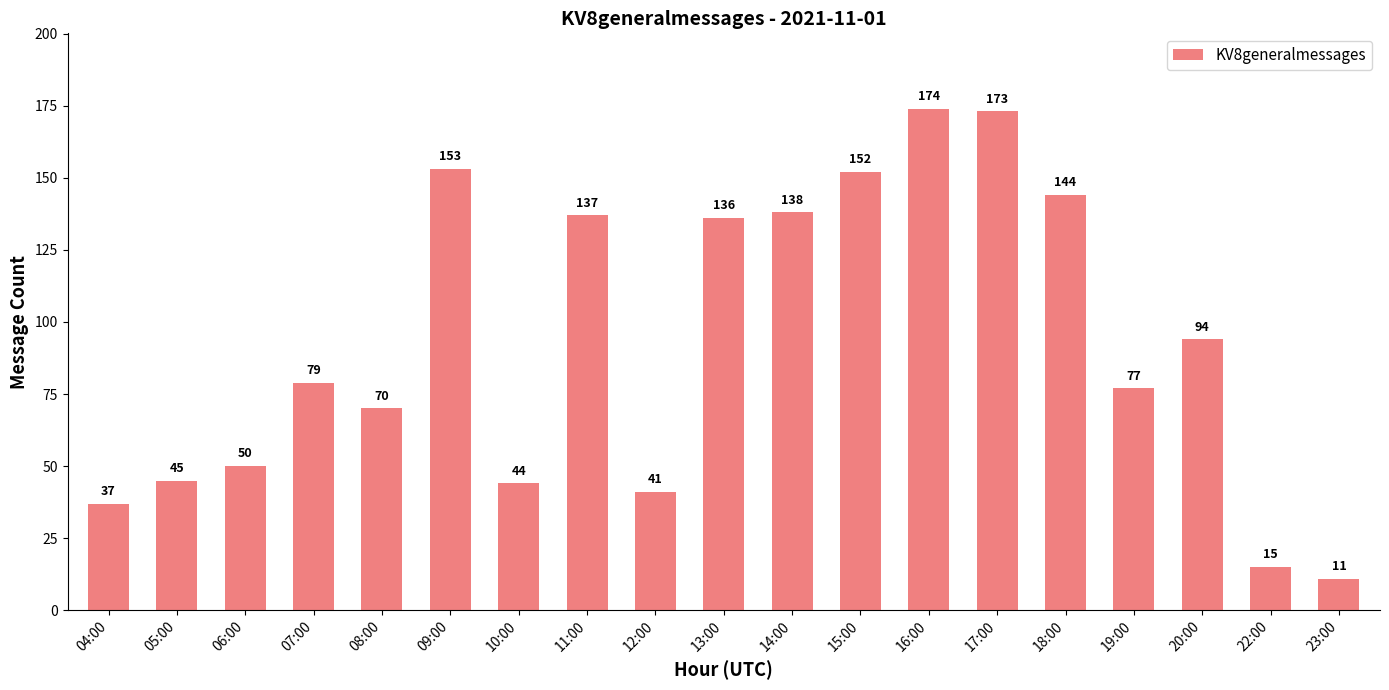

The chart shows a value of 79 at 15:00. True or false?

False